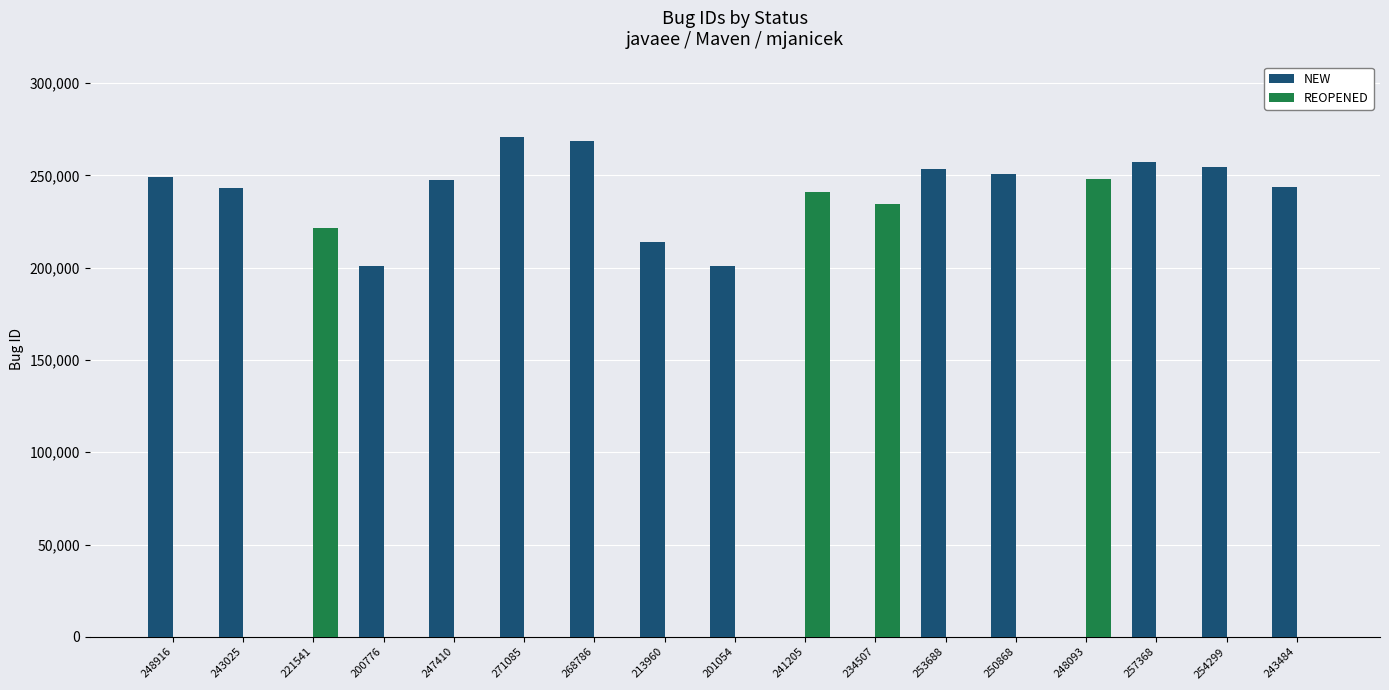

Which series changed the most between 221541 and 247410?

NEW